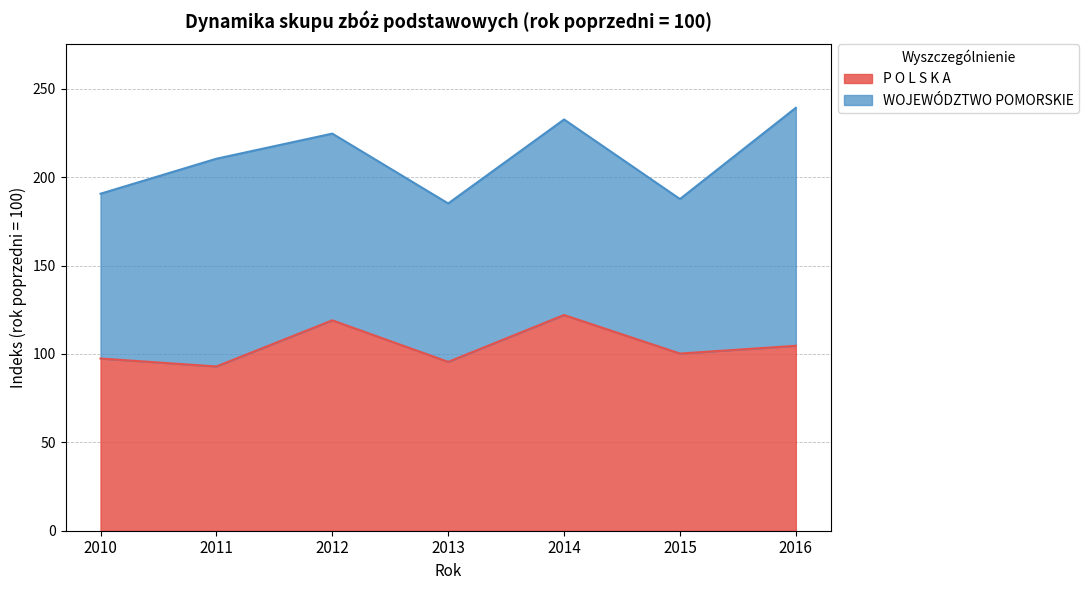

List the labels in order of value, smallest first.

2011, 2013, 2010, 2015, 2016, 2012, 2014